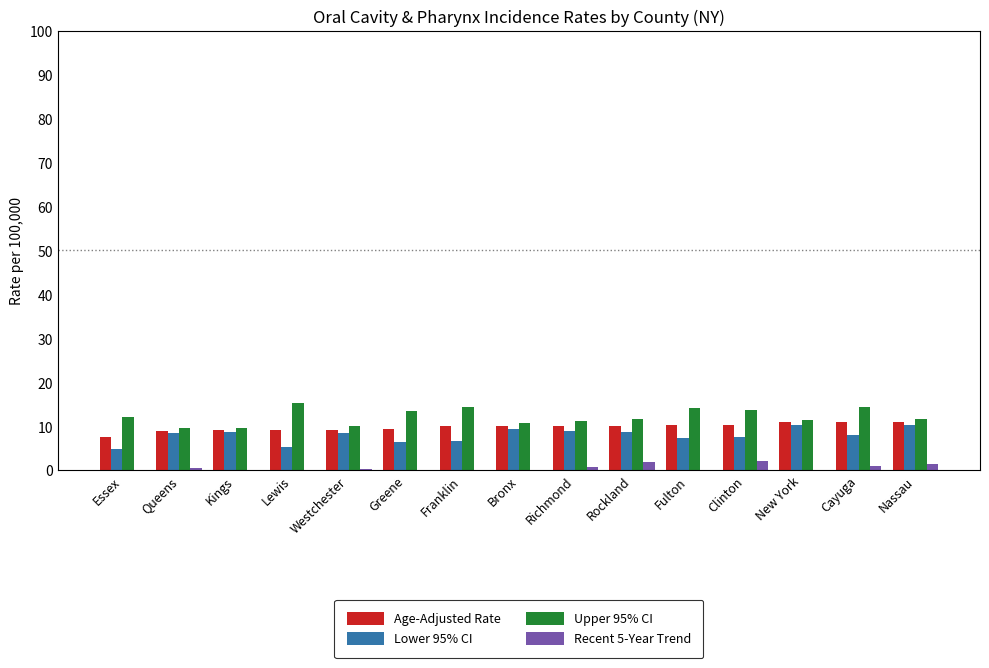

The Lower 95% CI series shows 8.7 at Lewis. True or false?

False